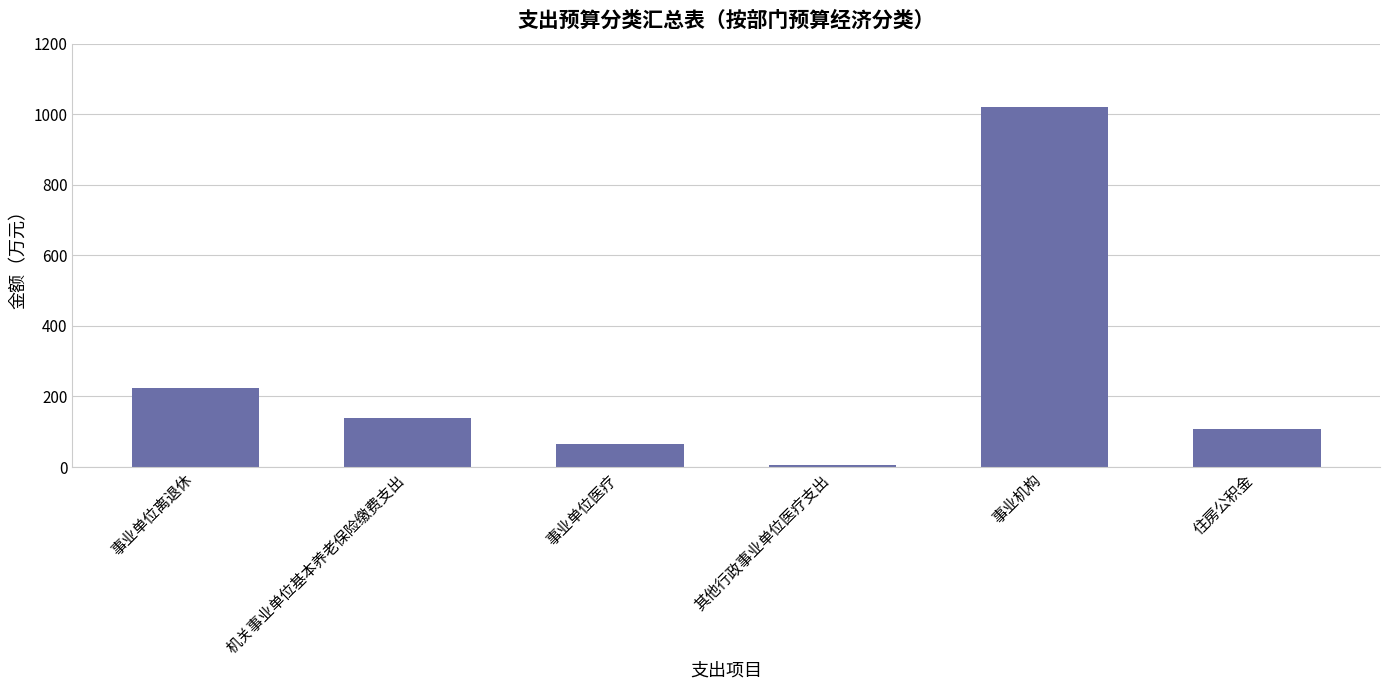

What is the average value?

260.3